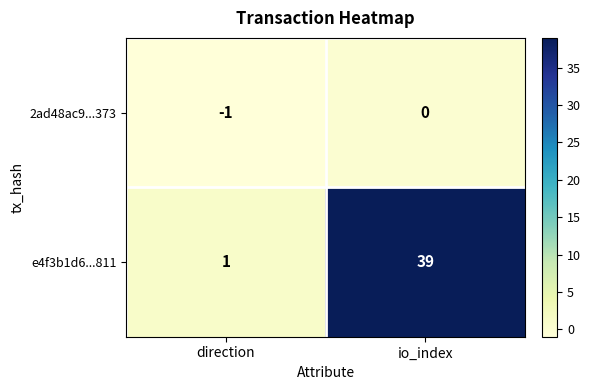

Which category has the lowest value in the 2ad48ac9...373 series?

direction